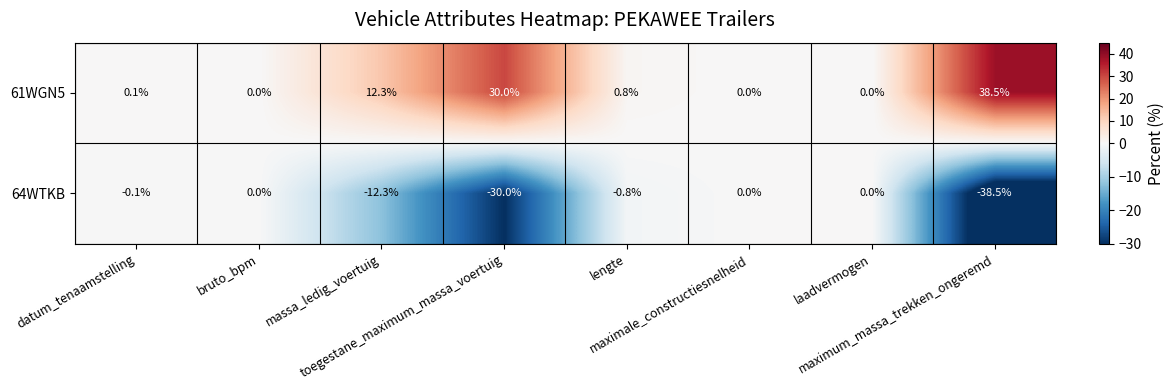

At how many categories does at least one series exceed 16?

2